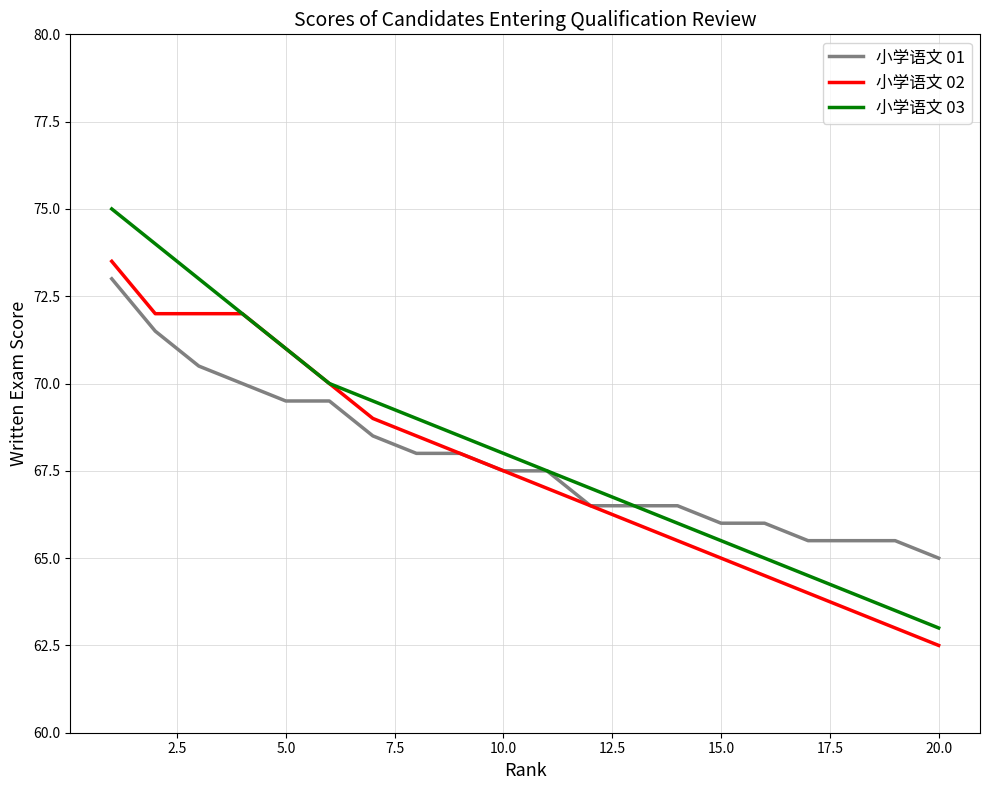

Which series has the largest range (max minus min)?

小学语文 03